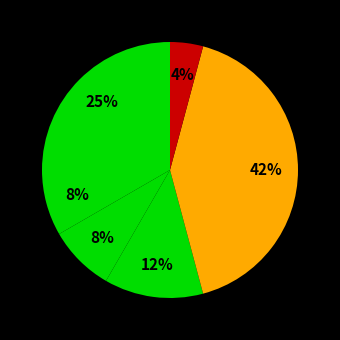

Count the number of slices in the pie.

6